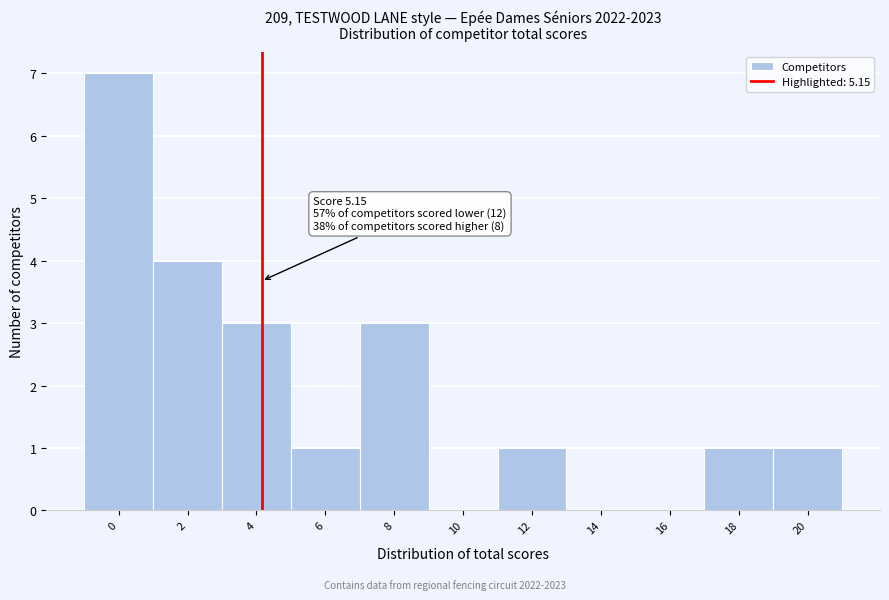

Reading left to right, what are all the values shown in this chart?

0=7	2=4	4=3	6=1	8=3	10=0	12=1	14=0	16=0	18=1	20=1